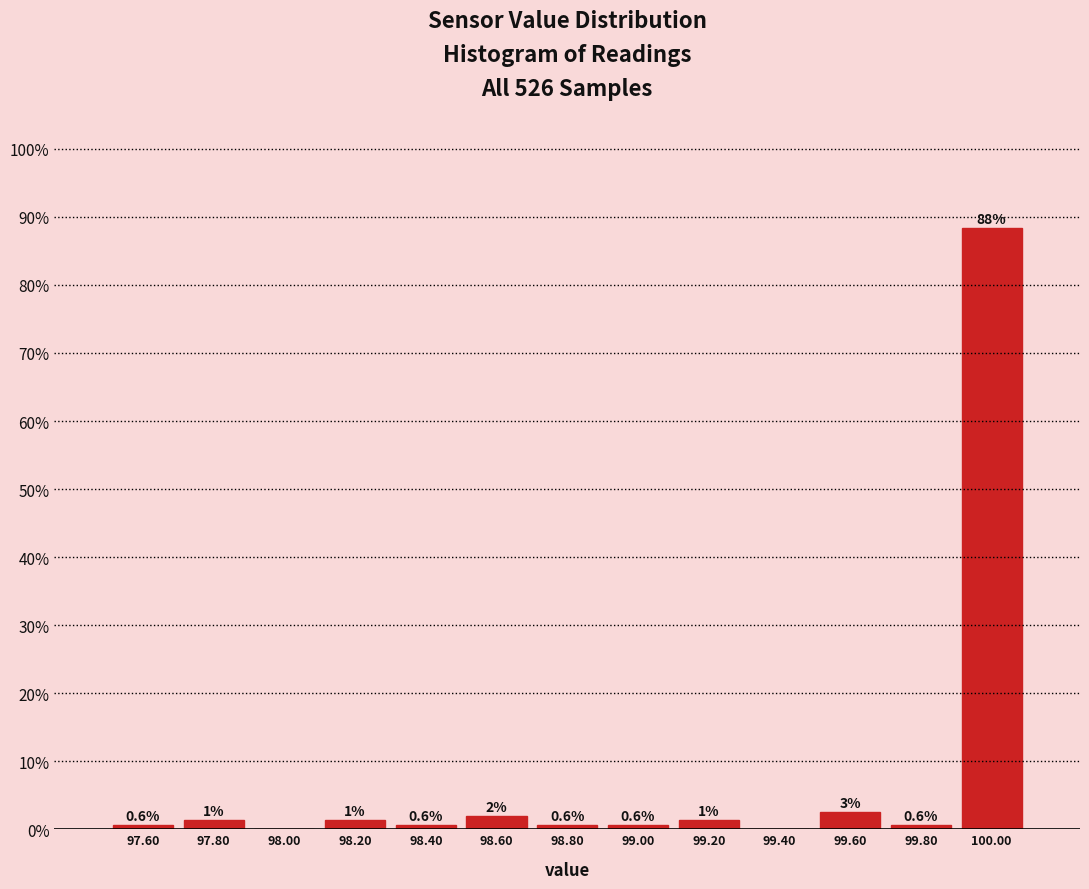

Which range on the x-axis has the tallest bar?

99.9 to 100.1